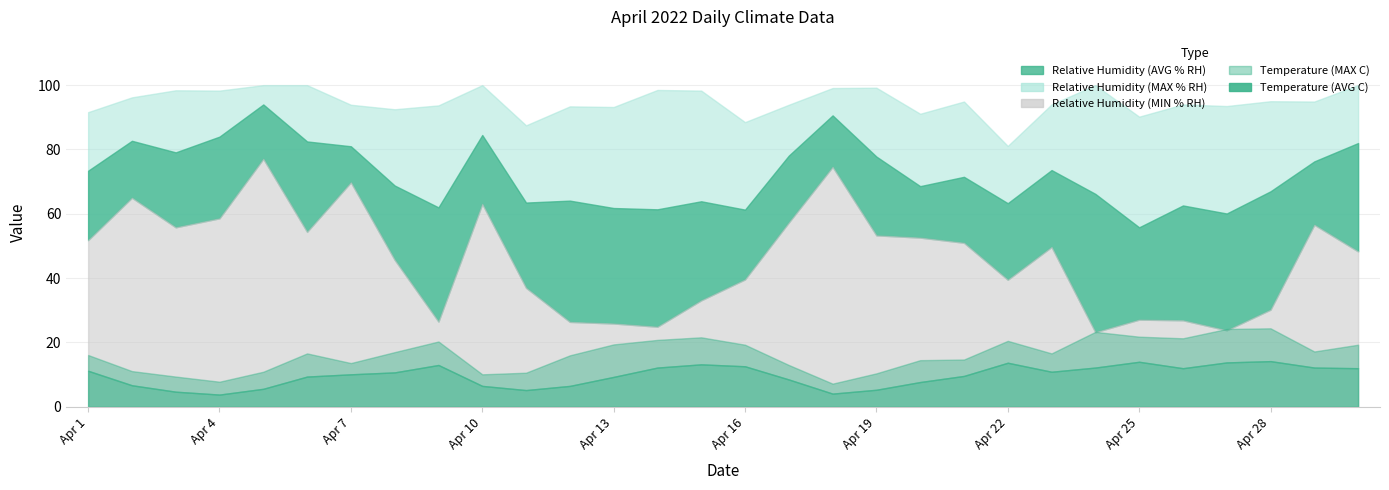

True or false: Temperature (AVG C) and Relative Humidity (MIN % RH) cross at least once.

False